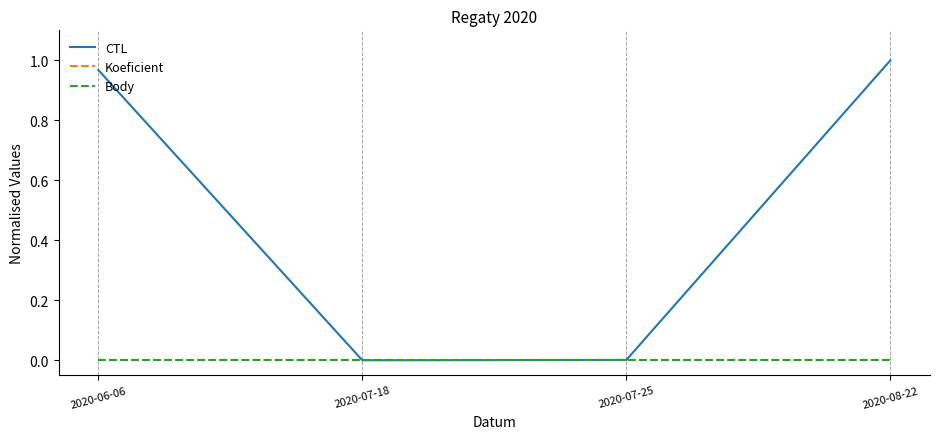

Where is Body nearest to the value 0?

2020-06-06